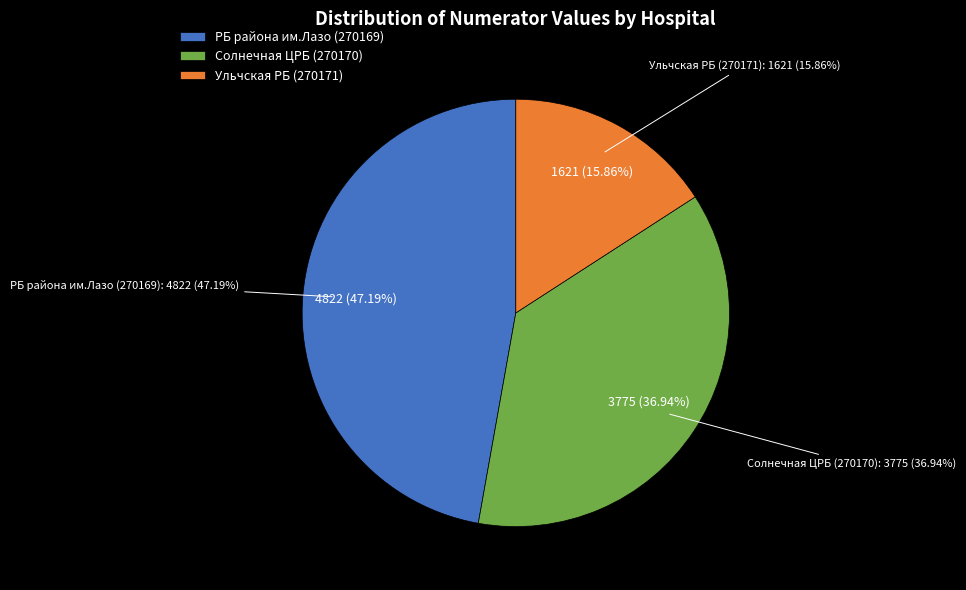

How many slices are in this pie chart?

3